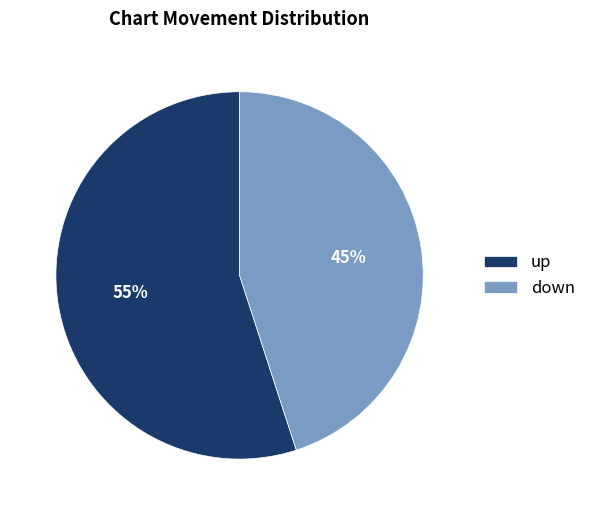

Approximately how many times larger is the value at down compared to up?

0.8